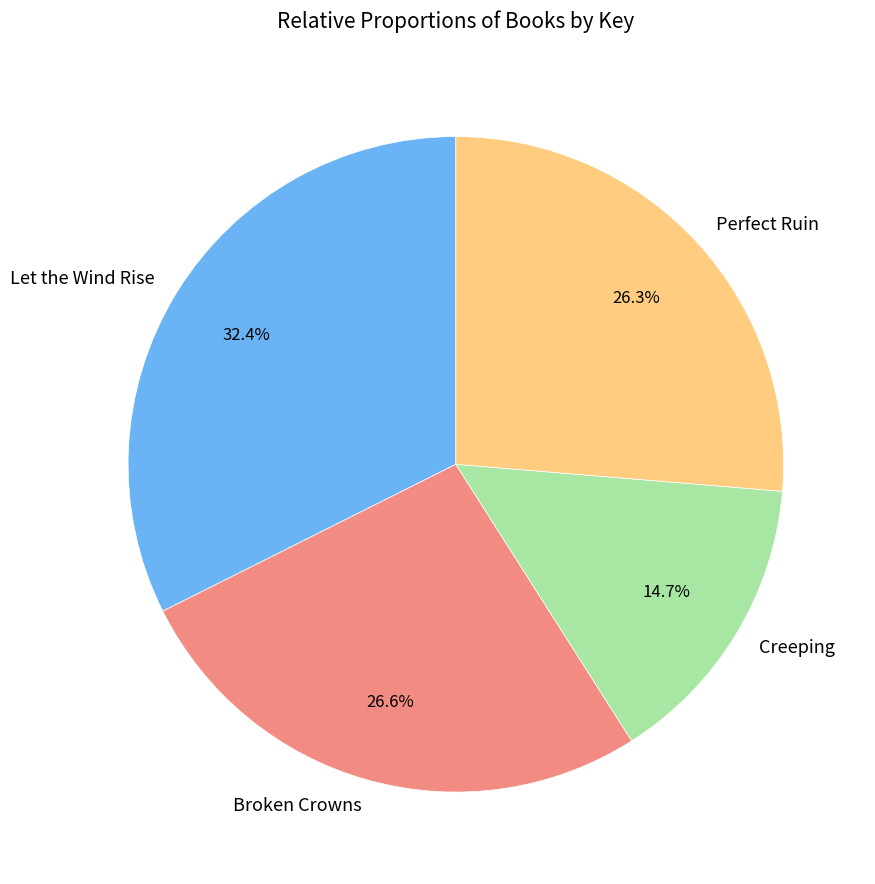

What is the total percentage of Broken Crowns and Let the Wind Rise?

59.0%